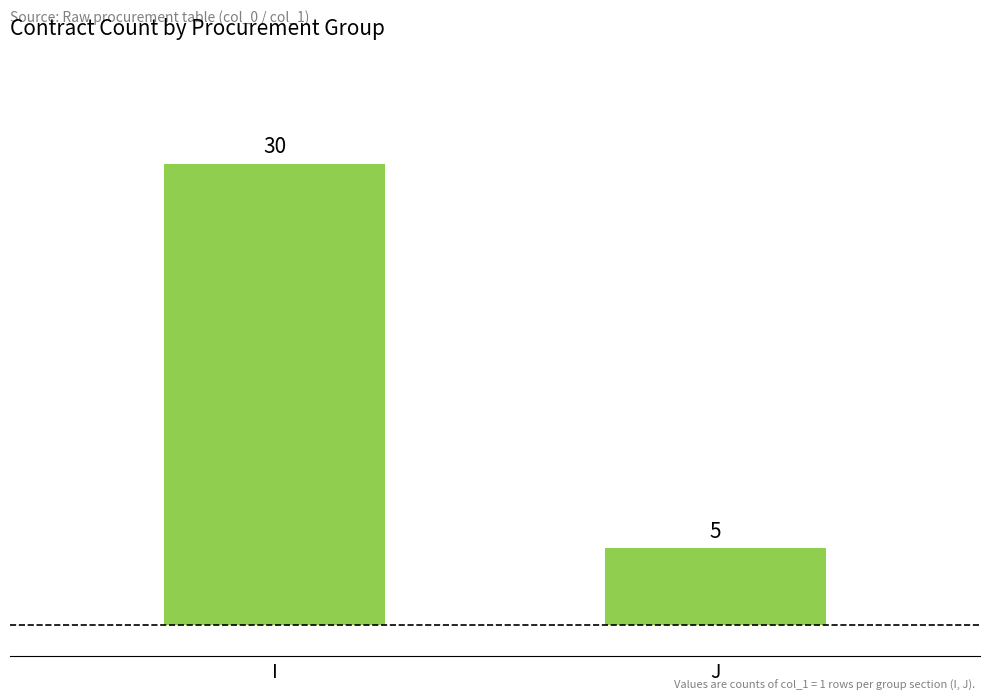

The value at J is 7. True or false?

False